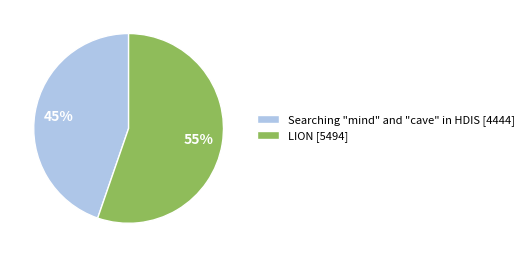

What percentage is the Searching "mind" and "cave" in HDIS slice, to the nearest percent?

45%